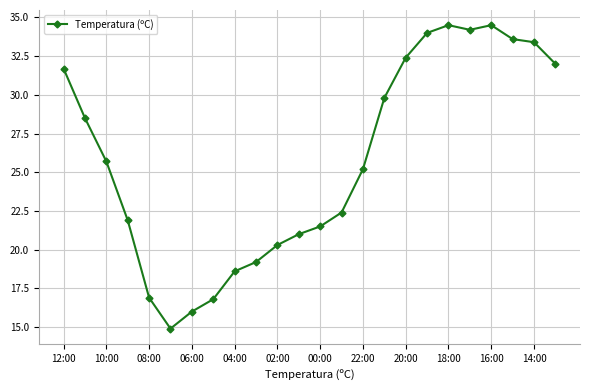

What is the value of the 1st point from the left?

31.7